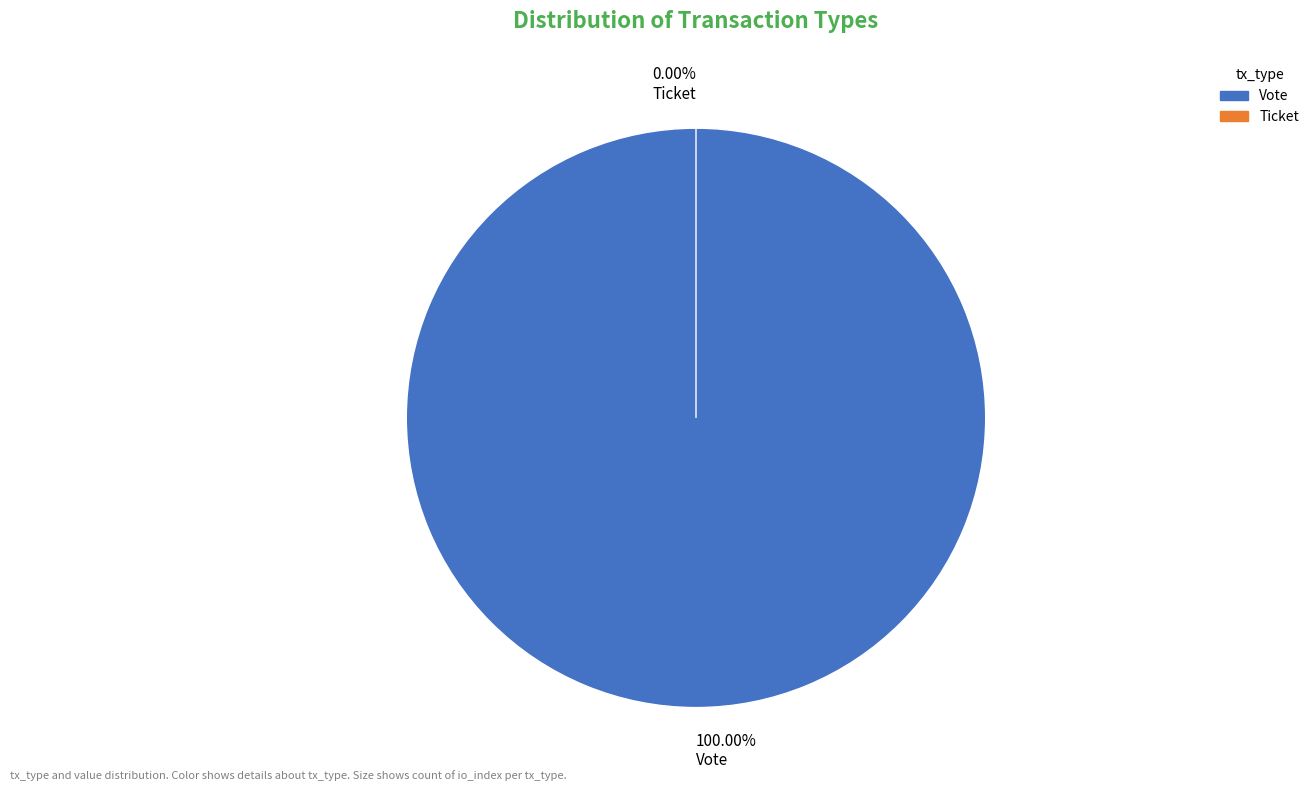

What percentage is the Vote slice, to the nearest percent?

100%